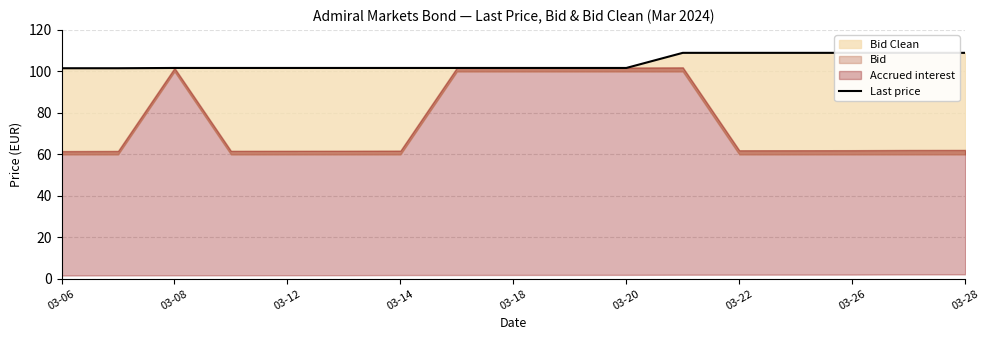

The value at 03-14 is 58.4. True or false?

False